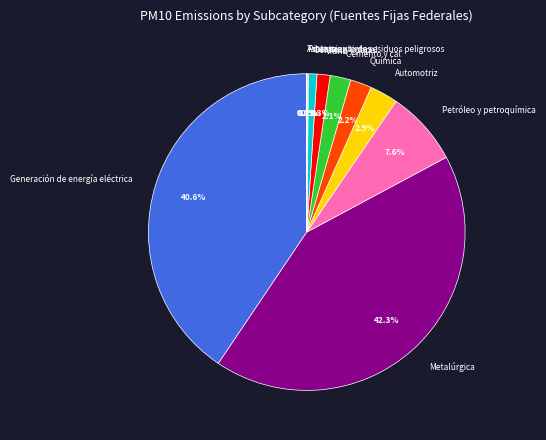

To the nearest percent, what portion does Vidrio represent?

1%